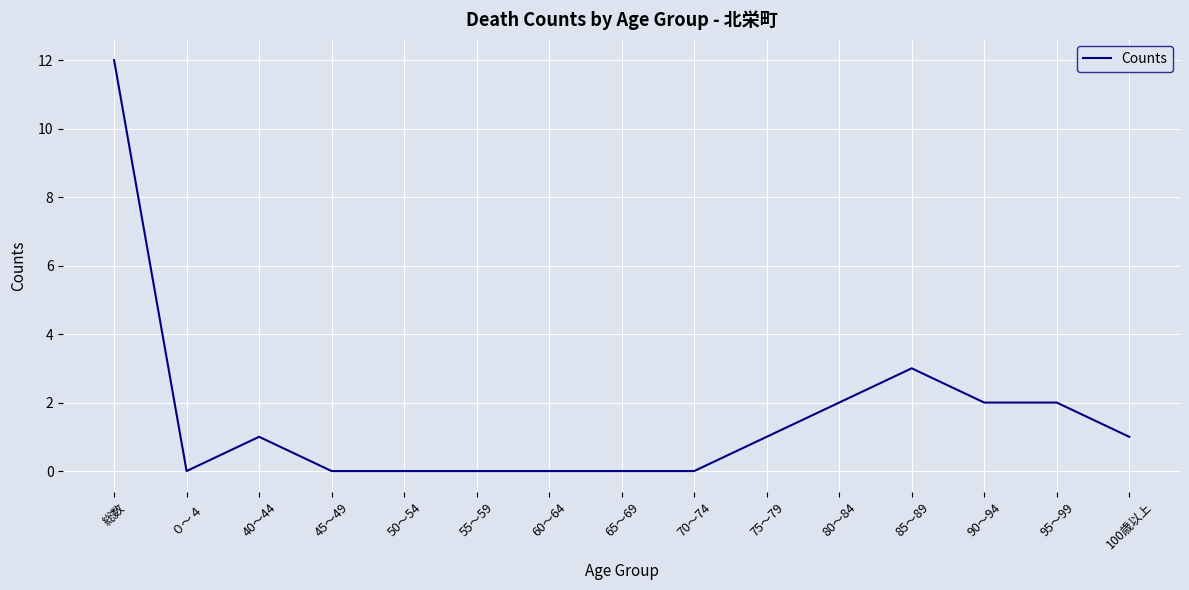

What is the difference between the maximum and minimum values?

12